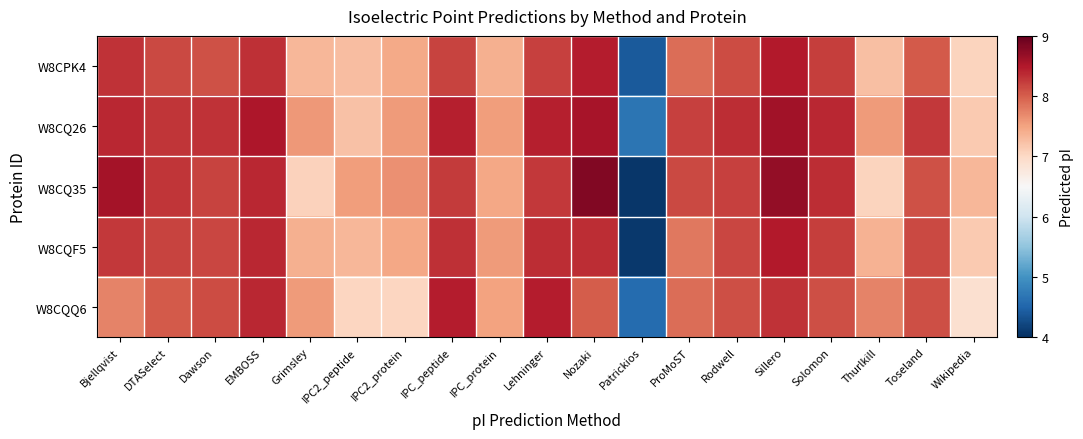

Which series has the widest spread of values?

W8CQ35